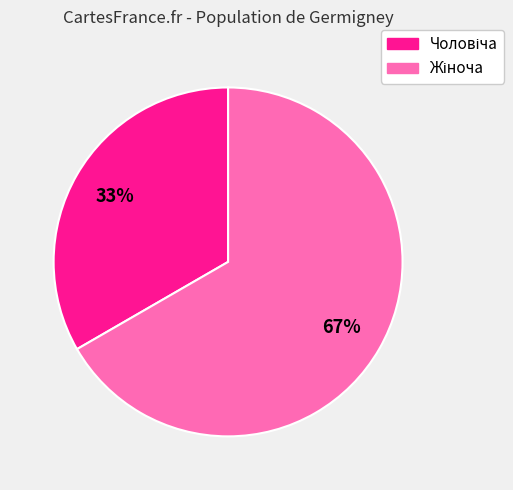

To the nearest percent, what is the average slice percentage?

50%